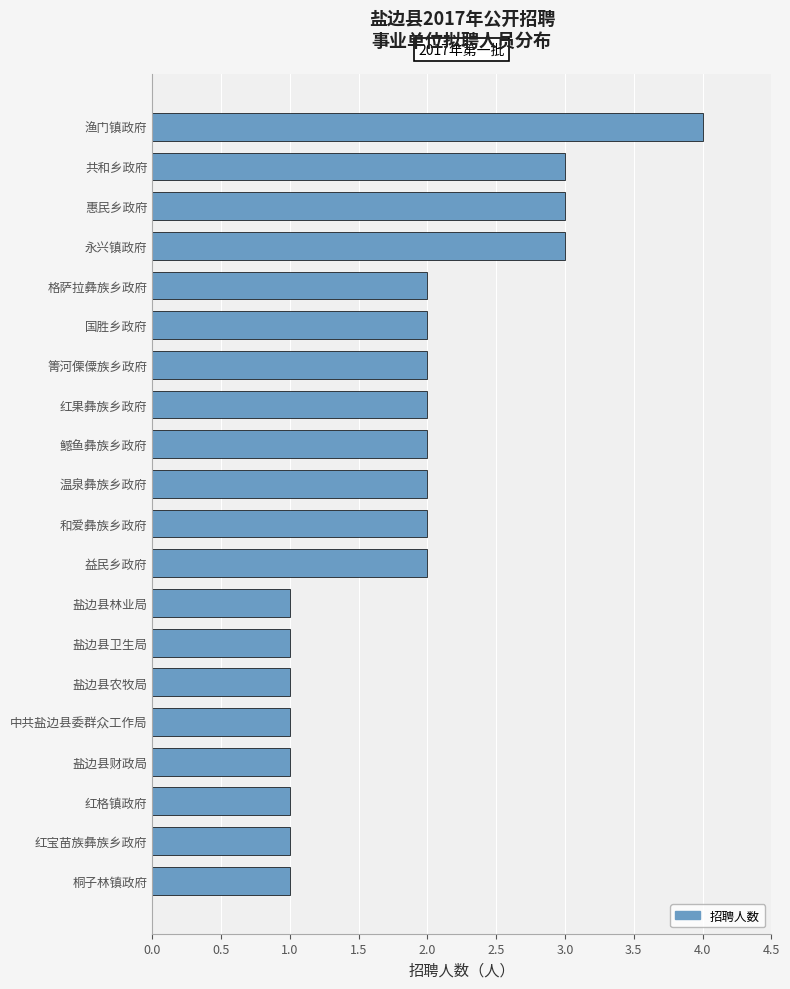

What is the sum of all values?

37